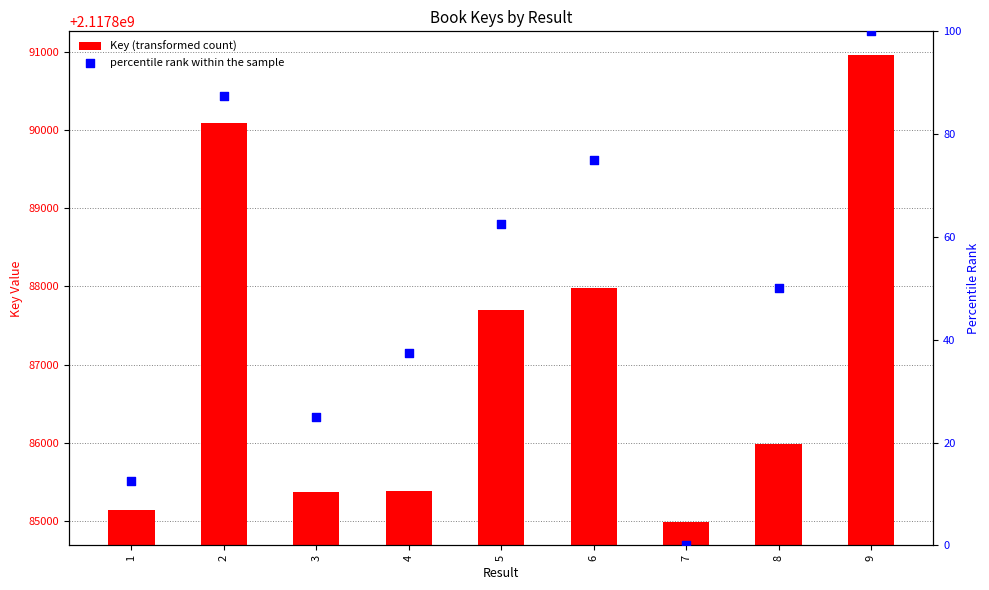

Which series reaches the maximum Y coordinate?

Key (transformed count)